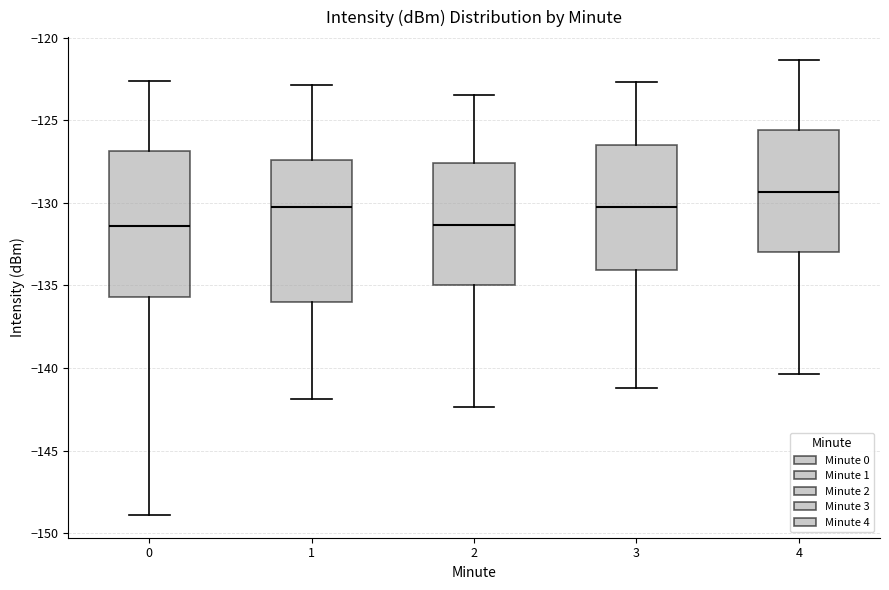

Reading left to right, read every box against the y-axis: the position of its median line, the range the box covers, and the ends of its whiskers. The values are not printed on the chart, so give them approximately, as read against the axis.

0: median -131.5, box -135.5 to -127.0, whiskers -149.0 to -122.5
1: median -130.0, box -136.0 to -127.5, whiskers -142.0 to -123.0
2: median -131.5, box -135.0 to -127.5, whiskers -142.5 to -123.5
3: median -130.0, box -134.0 to -126.5, whiskers -141.0 to -122.5
4: median -129.5, box -133.0 to -125.5, whiskers -140.5 to -121.5